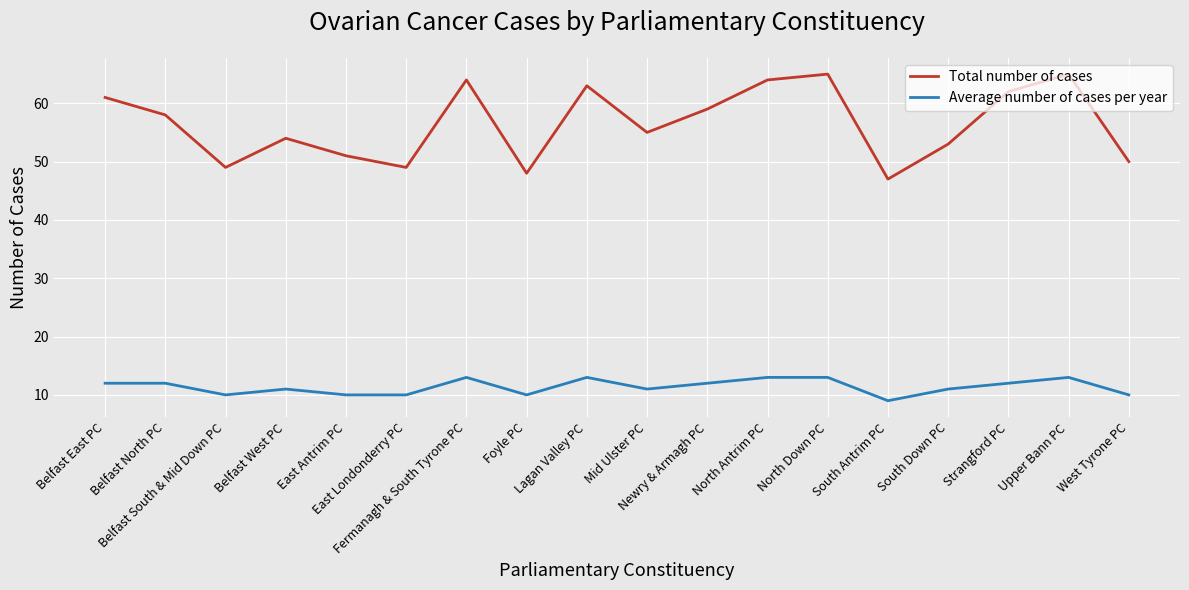

Which series changed the most between Belfast North PC and North Down PC?

Total number of cases